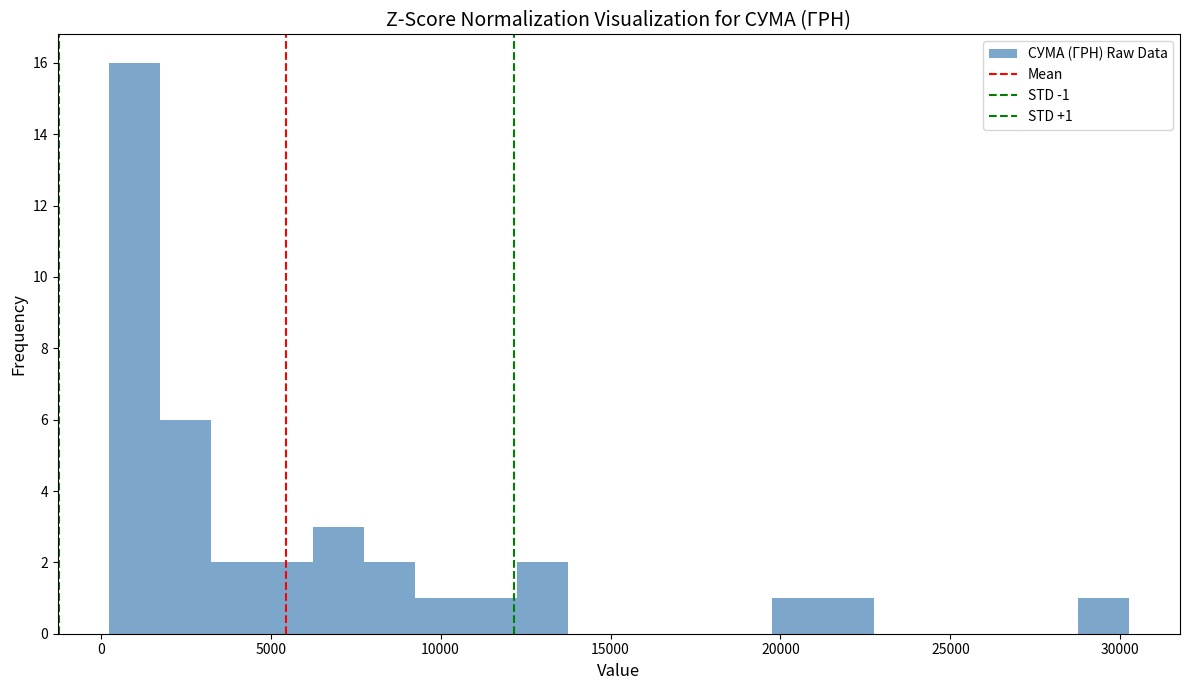

Around what value on the x-axis is the tallest bar? Give the approximate position of its centre, as read against the axis.

1000